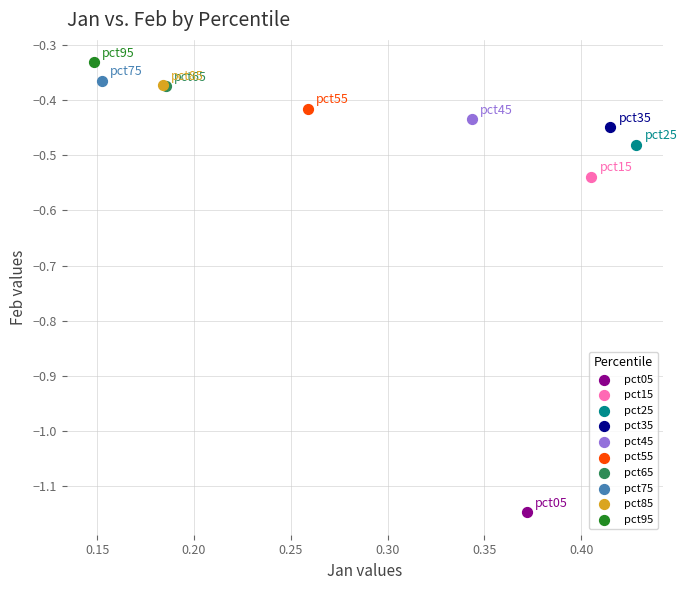

Which series reaches the minimum Y coordinate?

pct05